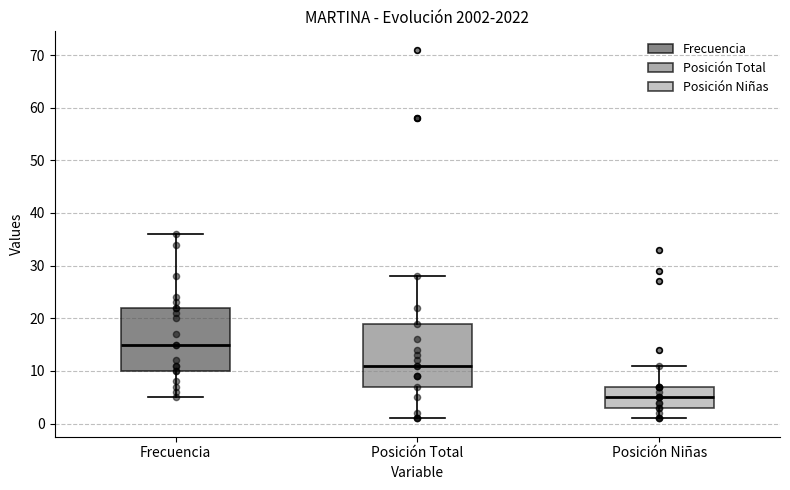

Reading left to right, transcribe this box plot: for each box, give where its median line is, the range the box spans, and where its two whiskers end, as read against the y-axis. The values are not printed on the chart, so give them approximately, as read against the axis.

Frecuencia: median 15, box 10 to 22, whiskers 5 to 36
Posición Total: median 11, box 7 to 19, whiskers 1 to 28
Posición Niñas: median 5, box 3 to 7, whiskers 1 to 11